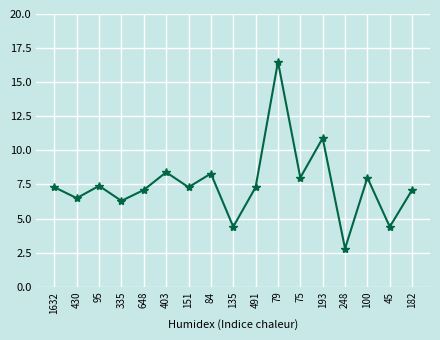

What is the value of the 5th point from the left?

7.1